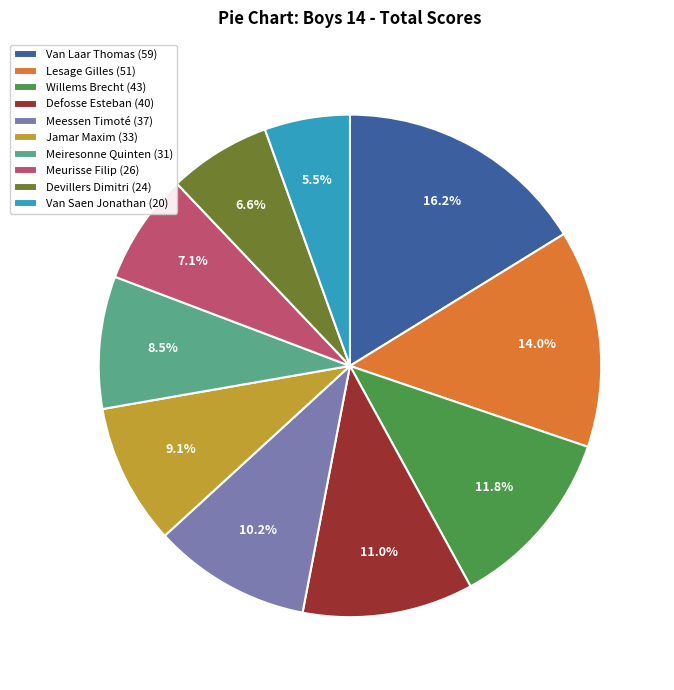

What is the smallest slice in the pie chart?

Van Saen Jonathan